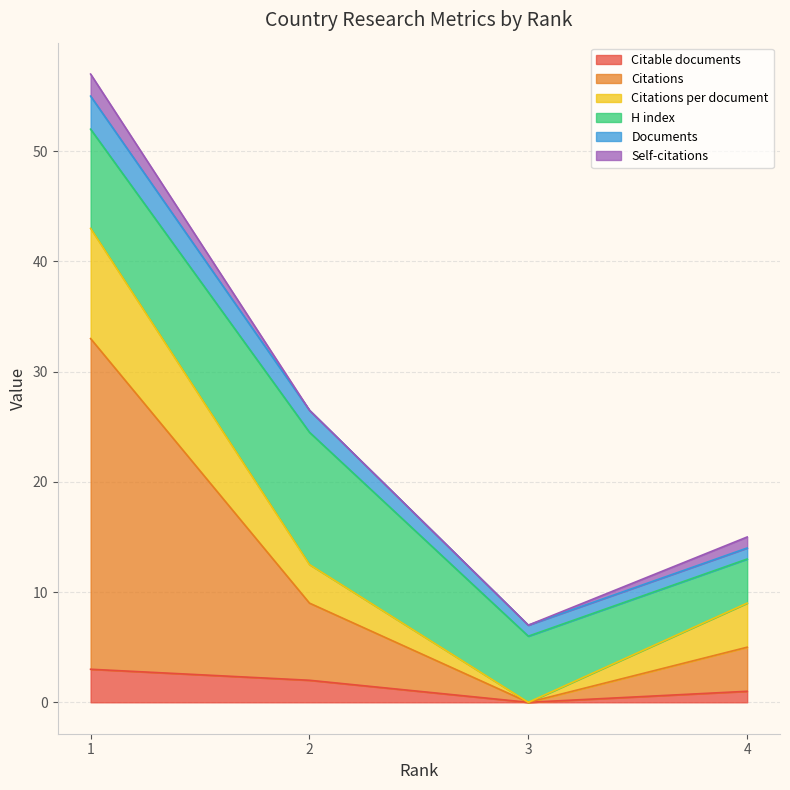

What is the highest value of the Citable documents series?

3.0